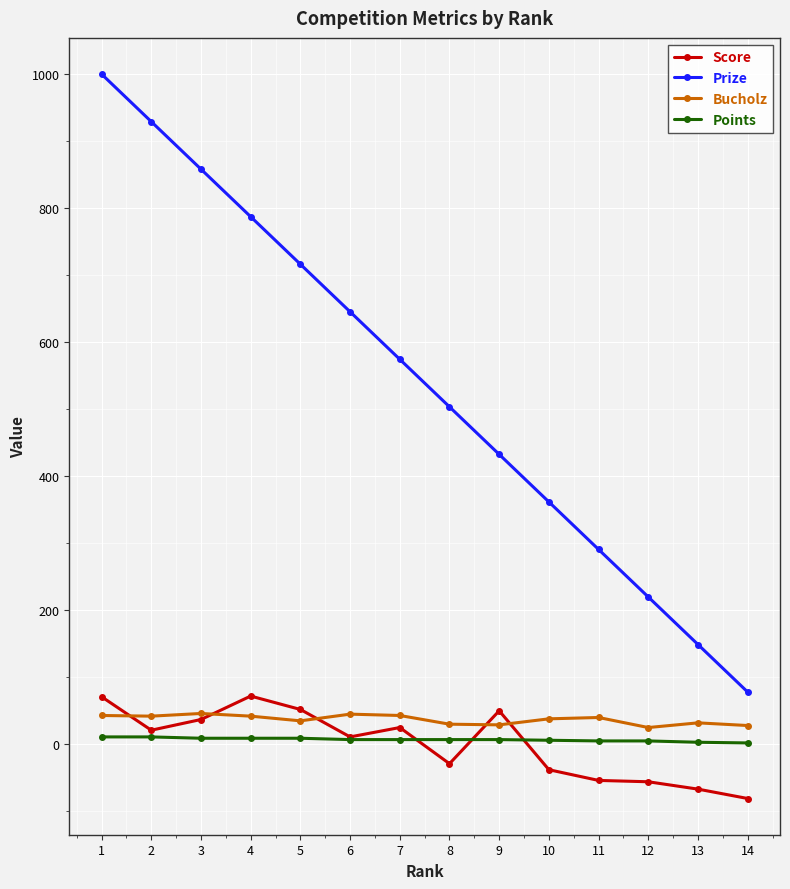

List the series in order of their peak value, lowest first.

Points, Bucholz, Score, Prize